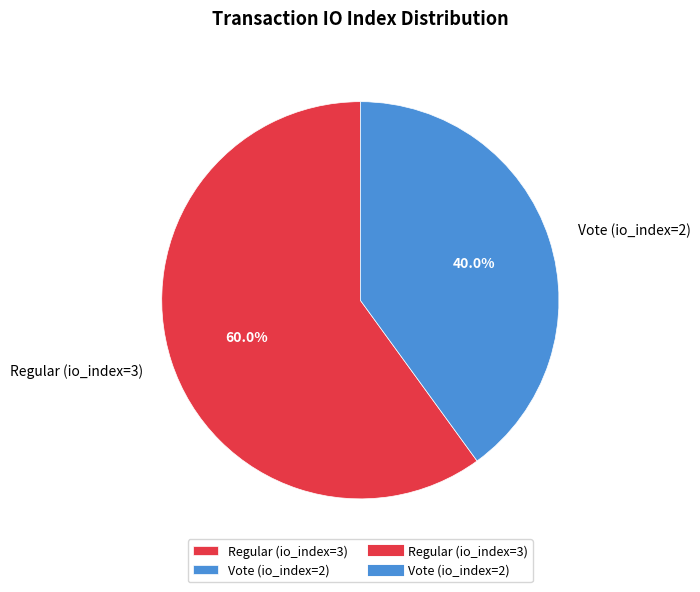

To the nearest percent, what portion does Regular (io_index=3) represent?

60%